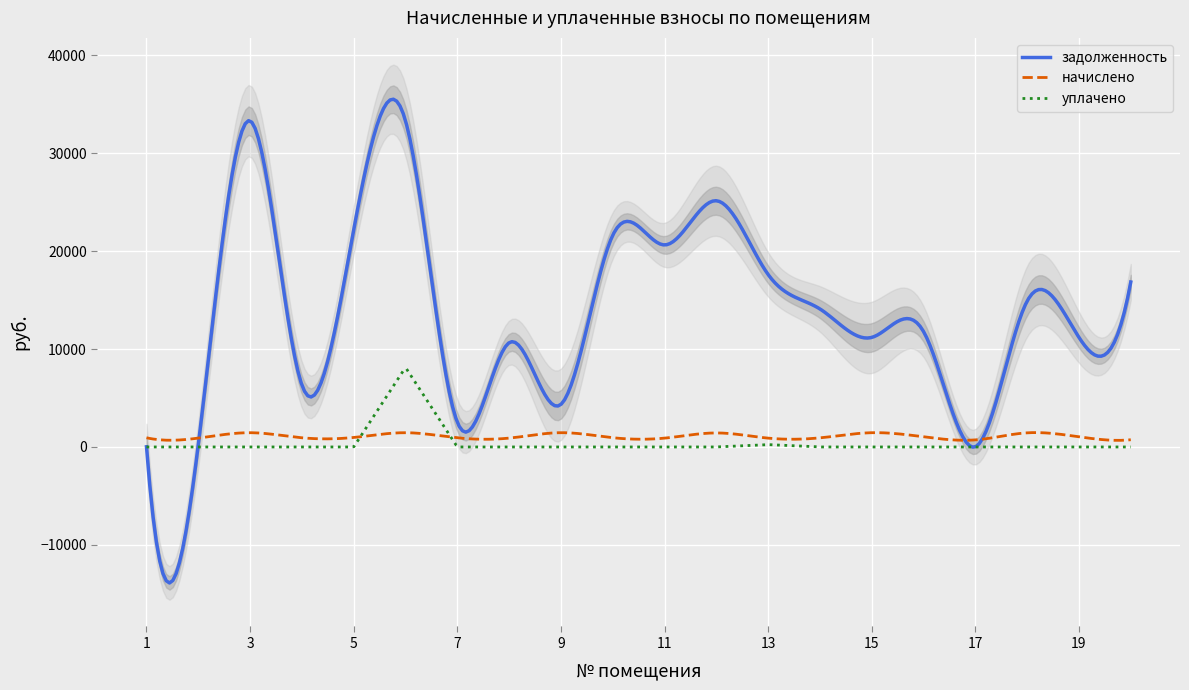

Does the chart display data point markers on the line(s)?

No